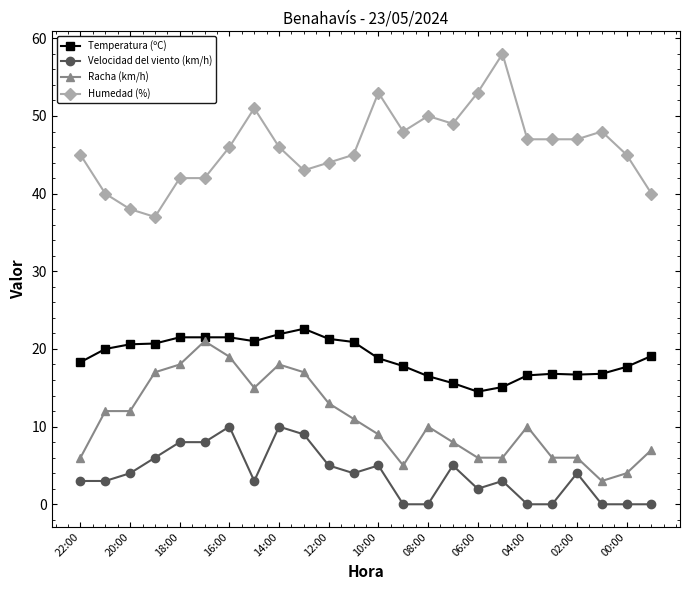

What is the value of the Humedad (%) point at the 1st from the left?

45.0